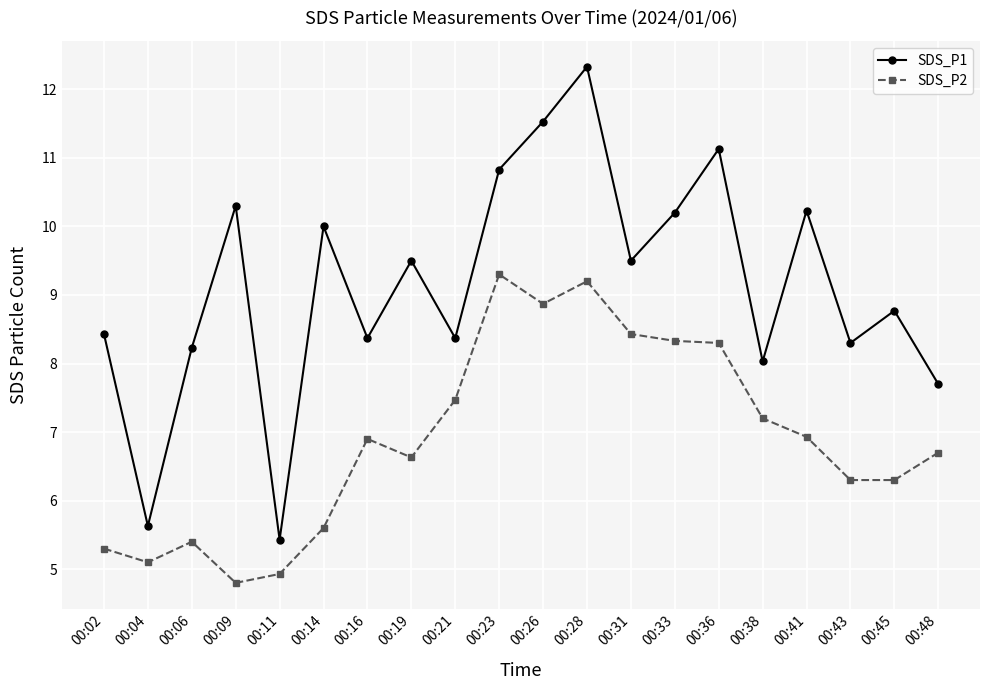

Between 00:09 and 00:41, which series saw the biggest shift?

SDS_P2